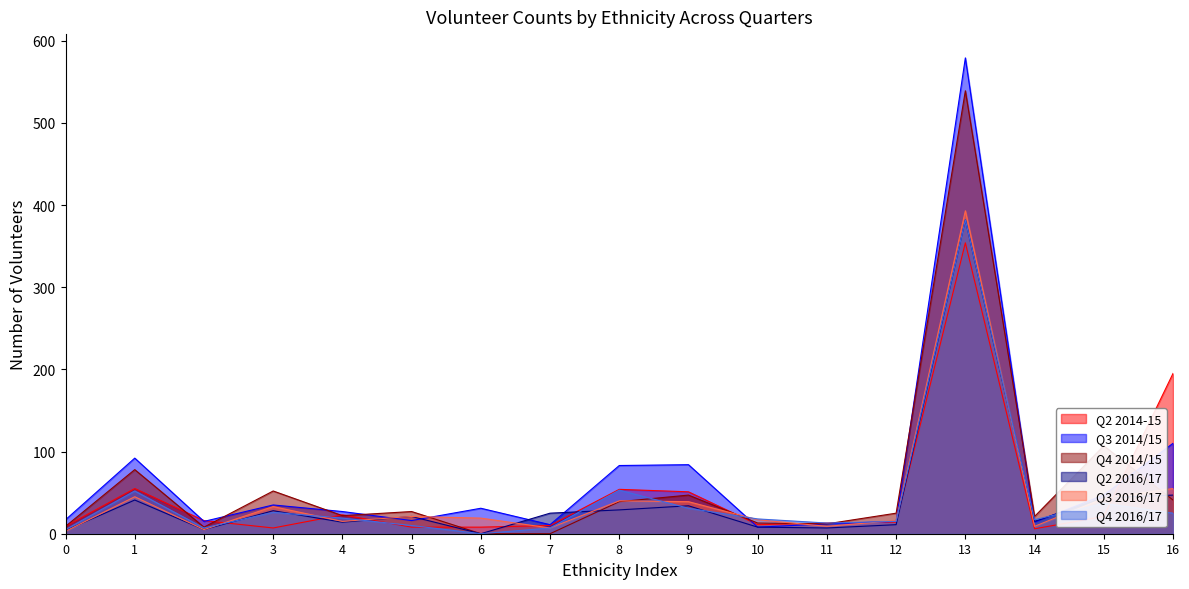

Which series has the widest spread of values?

Q3 2014/15